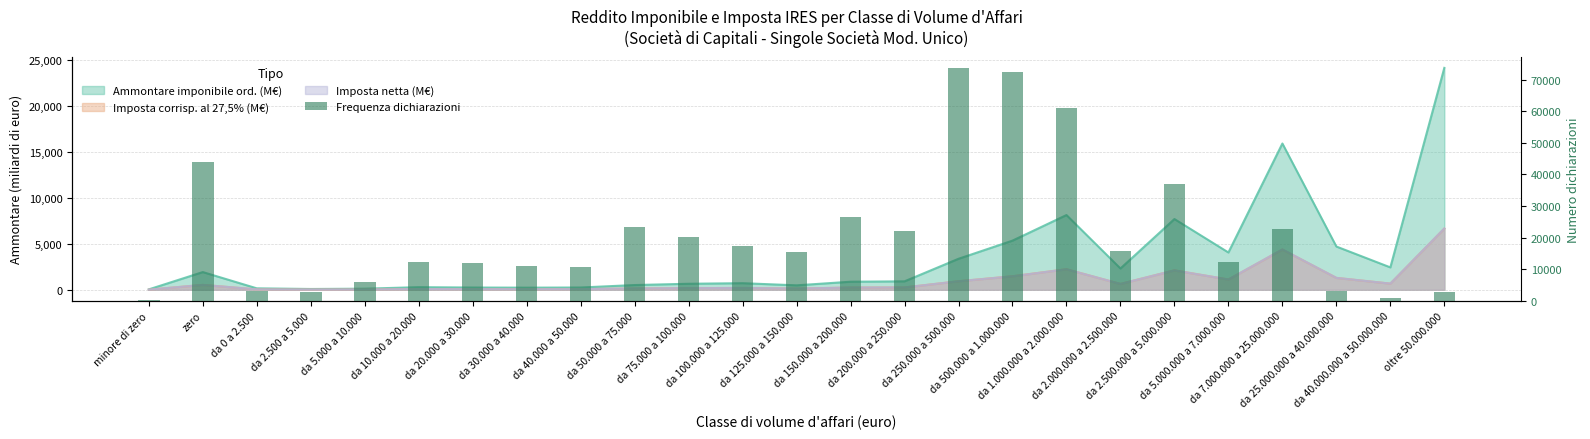

True or false: the data shows 940 at da 40.000.000 a 50.000.000.

True